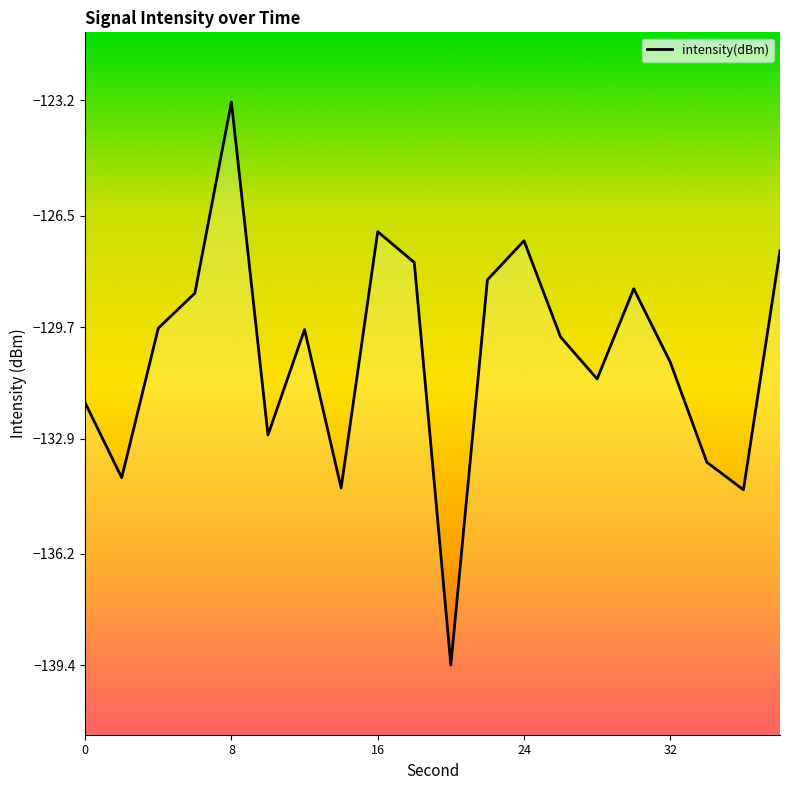

What is the difference between the maximum and minimum values?

16.1